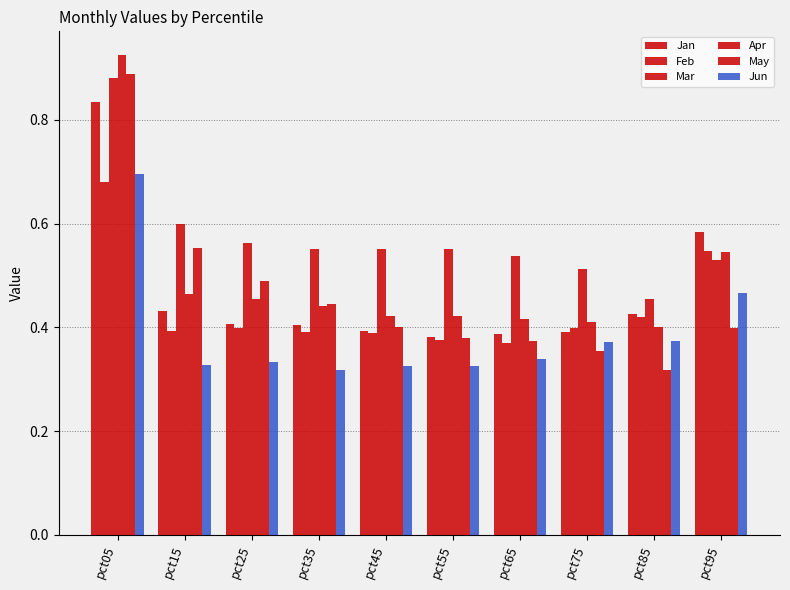

Are the bars grouped side by side (vs. stacked)?

Yes